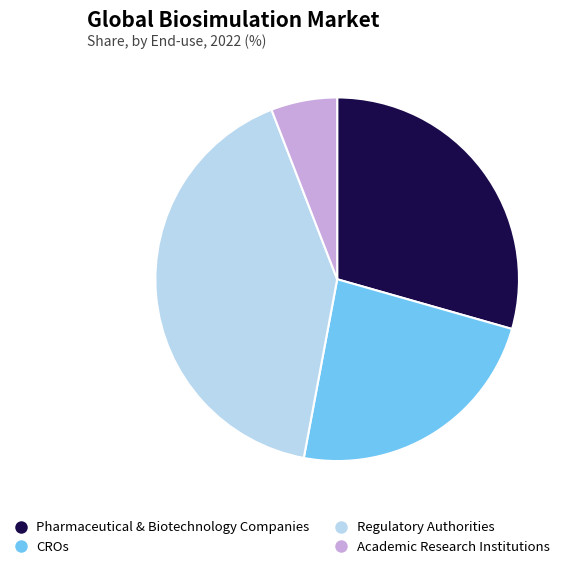

True or false: Pharmaceutical & Biotechnology Companies accounts for 15% of the total.

False